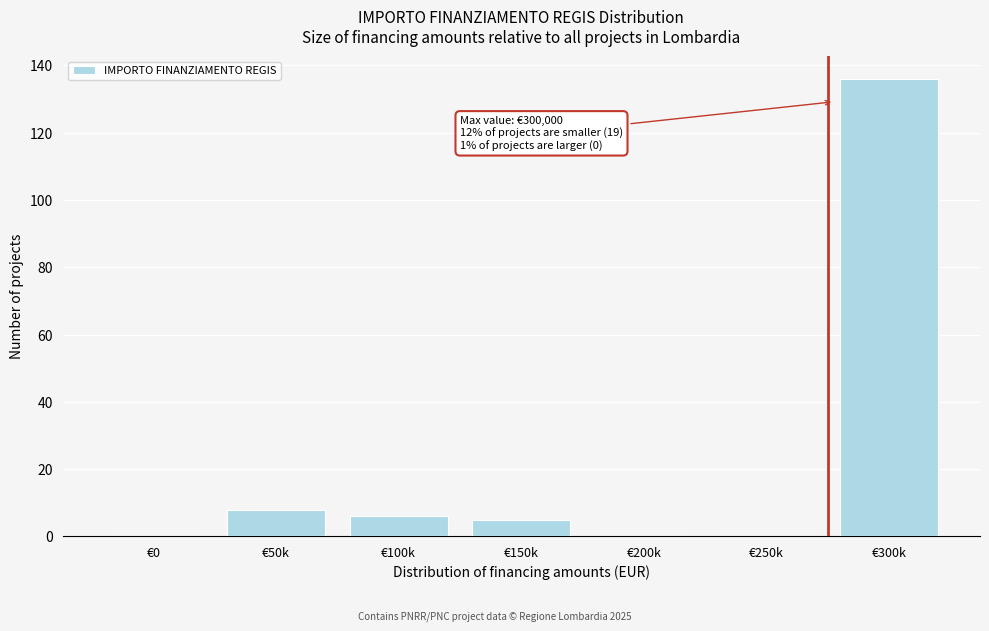

Reading left to right, list all the values displayed in this chart.

€0=0	€50k=8	€100k=6	€150k=5	€200k=0	€250k=0	€300k=136